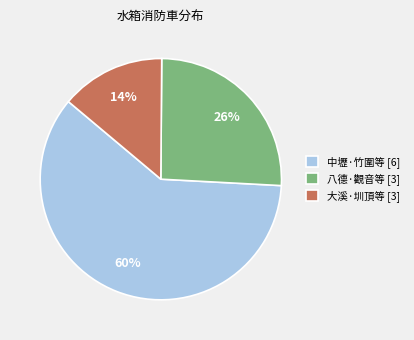

What is the ratio of the value at 中壢·竹圍等 [6] to the value at 八德·觀音等 [3]?

2.3